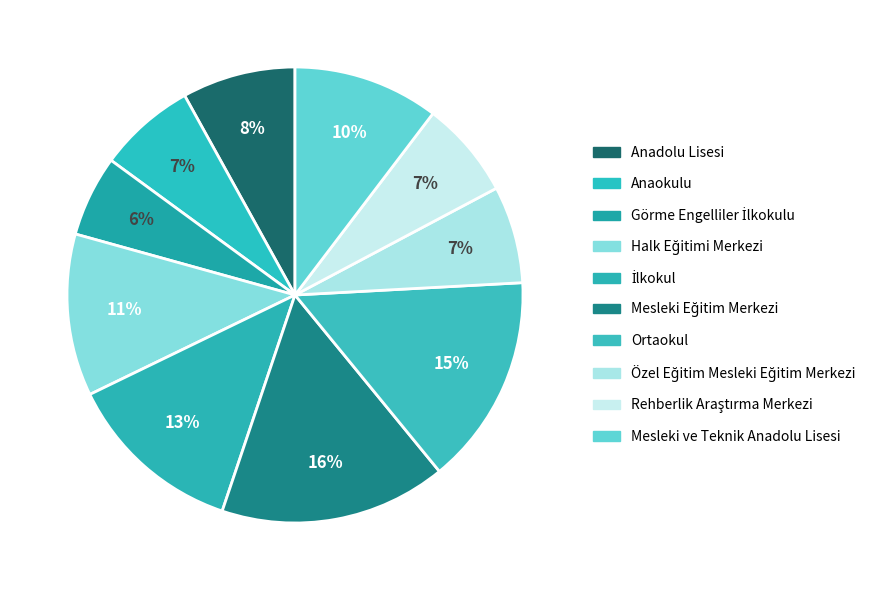

How many segments does this pie chart have?

10